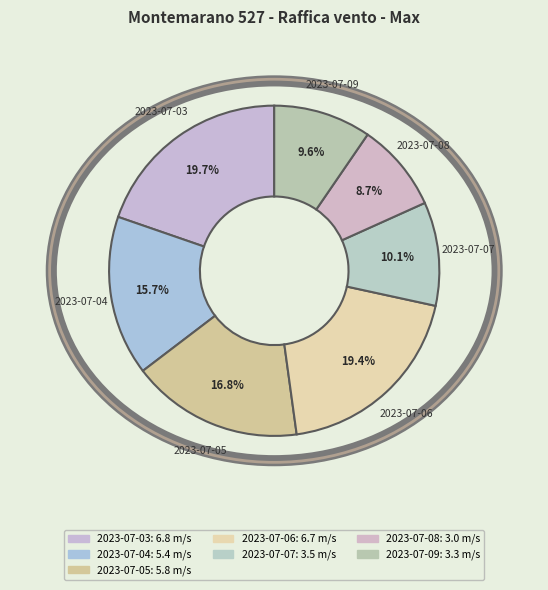

What is the smallest slice in the pie chart?

2023-07-08